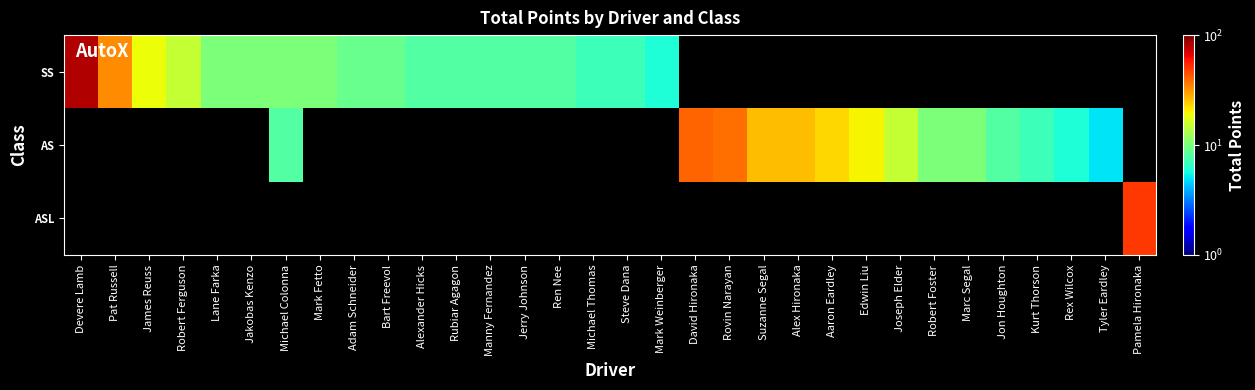

At which label does SS first exceed 7?

Devere Lamb